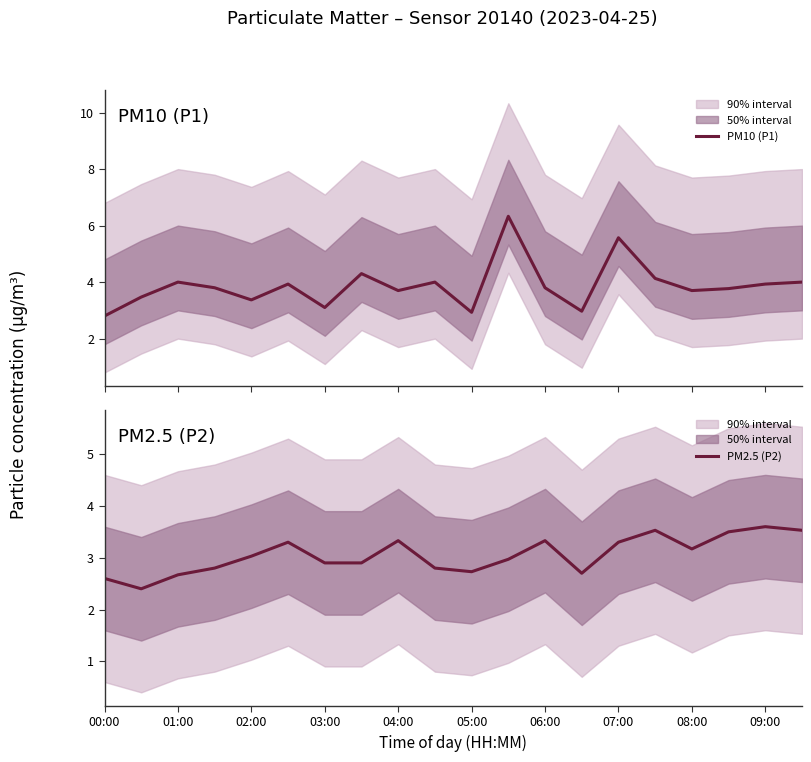

True or false: PM2.5 (P2) has a value of 5.1 at 02:00.

False